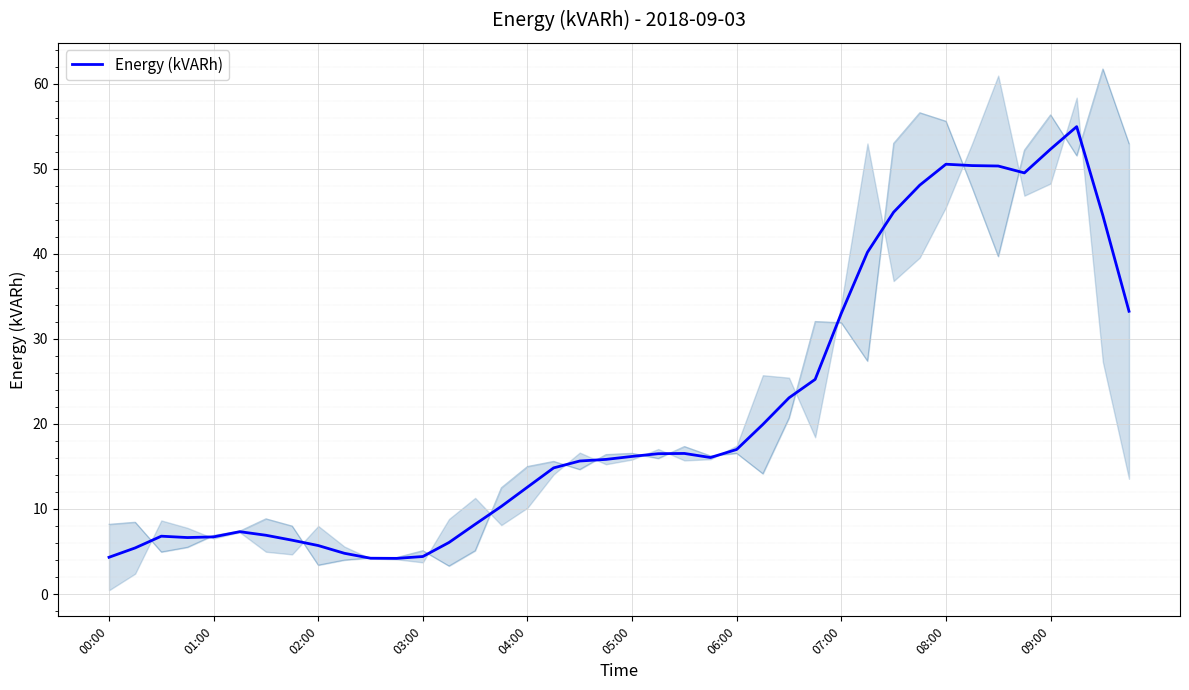

How many lines are shown in the chart?

1